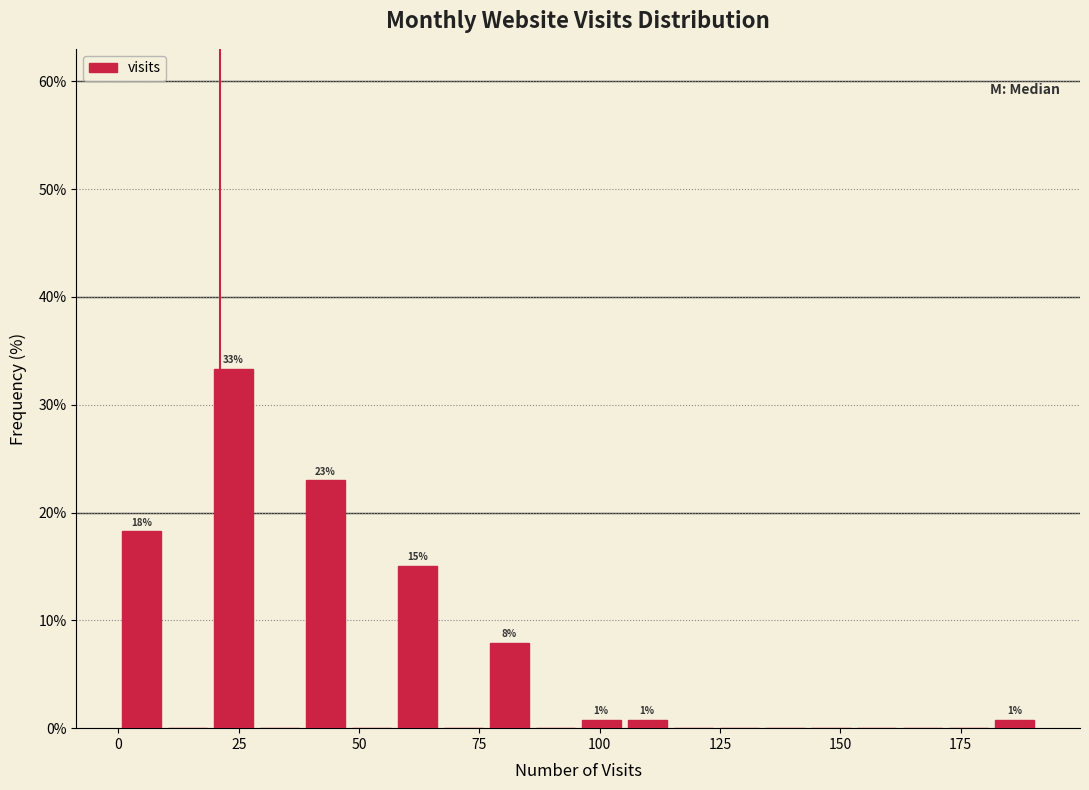

Read against the x-axis, roughly where is the centre of the tallest bar?

25